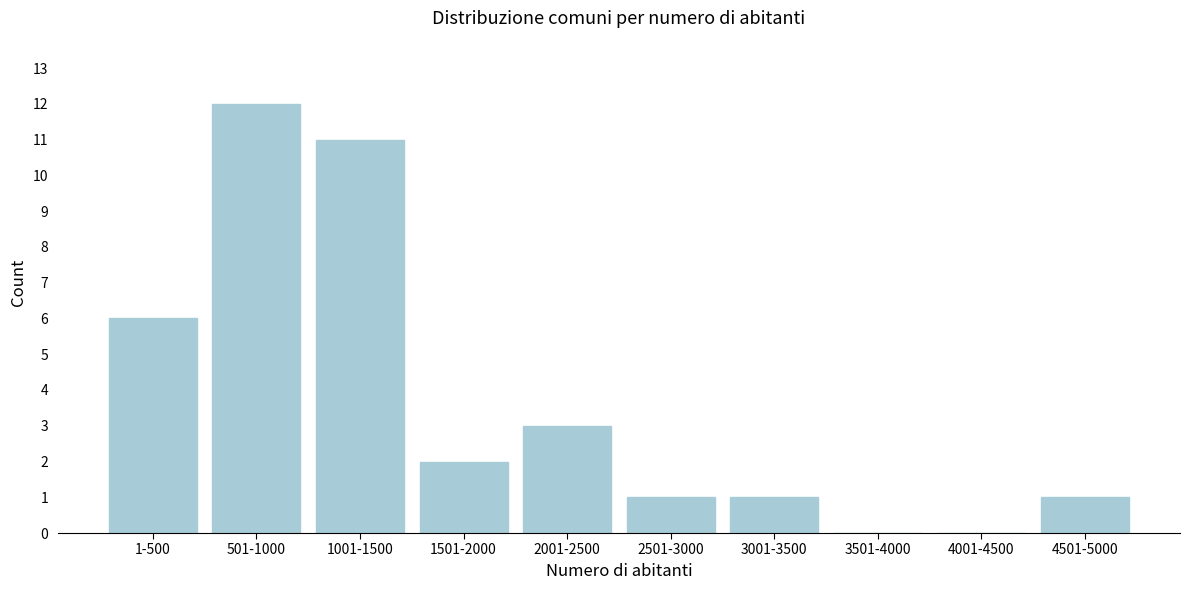

Reading right to left, list all the values displayed in this chart.

4501-5000=1	4001-4500=0	3501-4000=0	3001-3500=1	2501-3000=1	2001-2500=3	1501-2000=2	1001-1500=11	501-1000=12	1-500=6